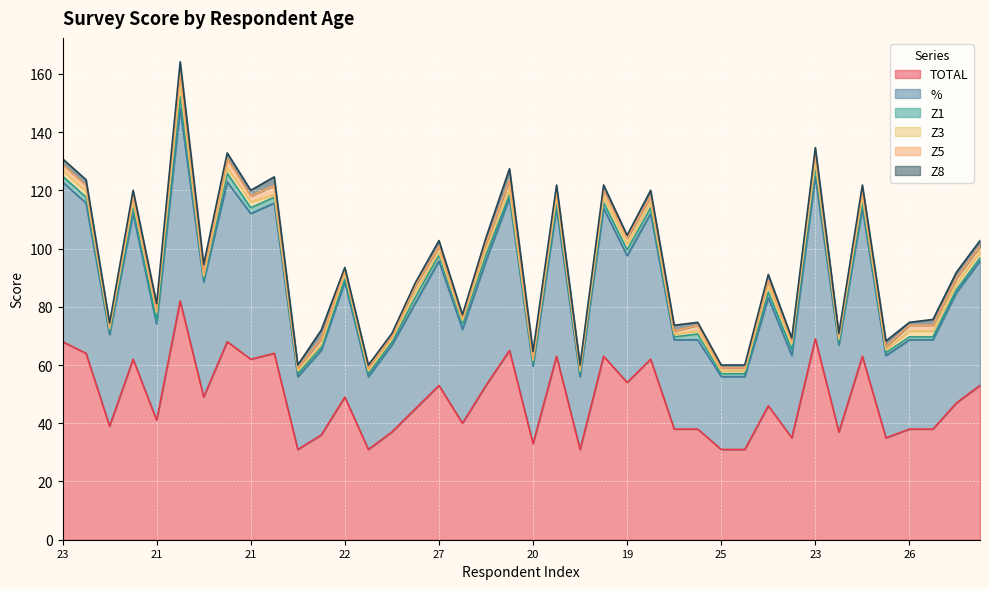

In %, how many points are higher than both neighbors (excluding endpoints)?

13